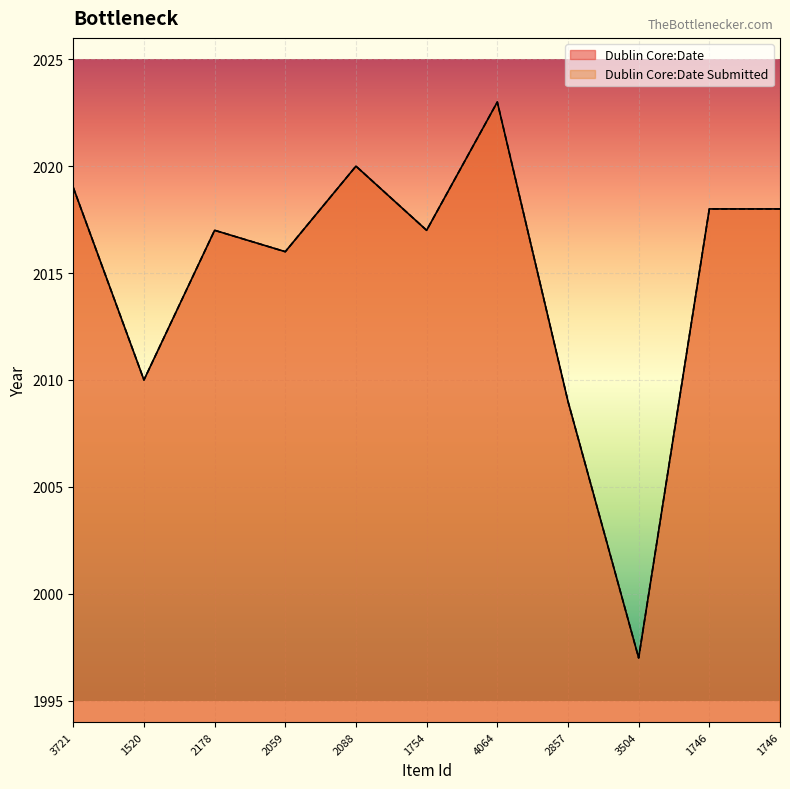

What is the difference between the Dublin Core:Date values at 1520 and 3504?

13